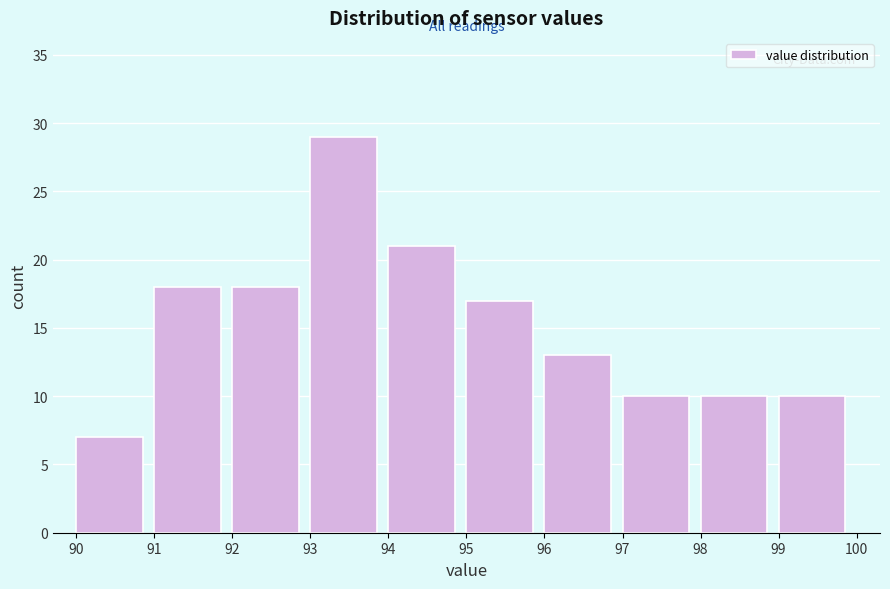

How tall is the bar that spans 93 to 94 on the x-axis? The values are not printed on the chart, so give them approximately, as read against the axis.

29